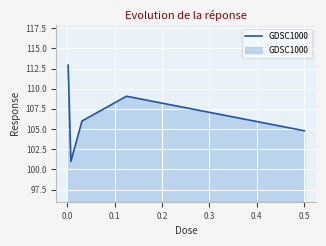

What is the minimum value shown in the chart?

101.0